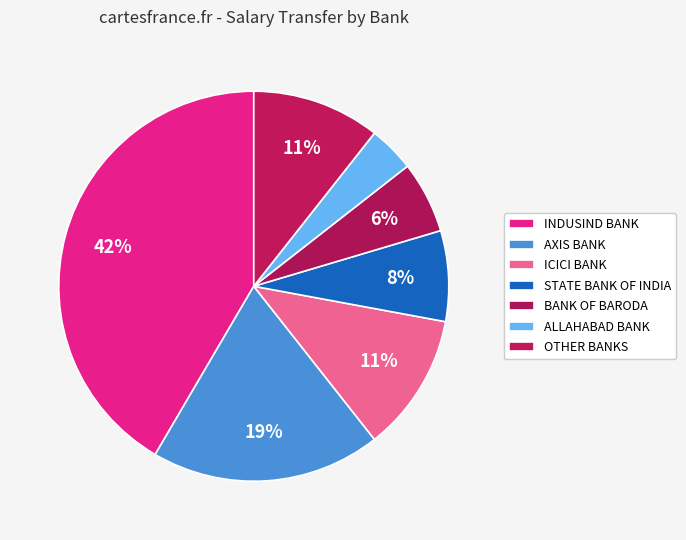

Is there any slice that represents more than half of the pie?

No